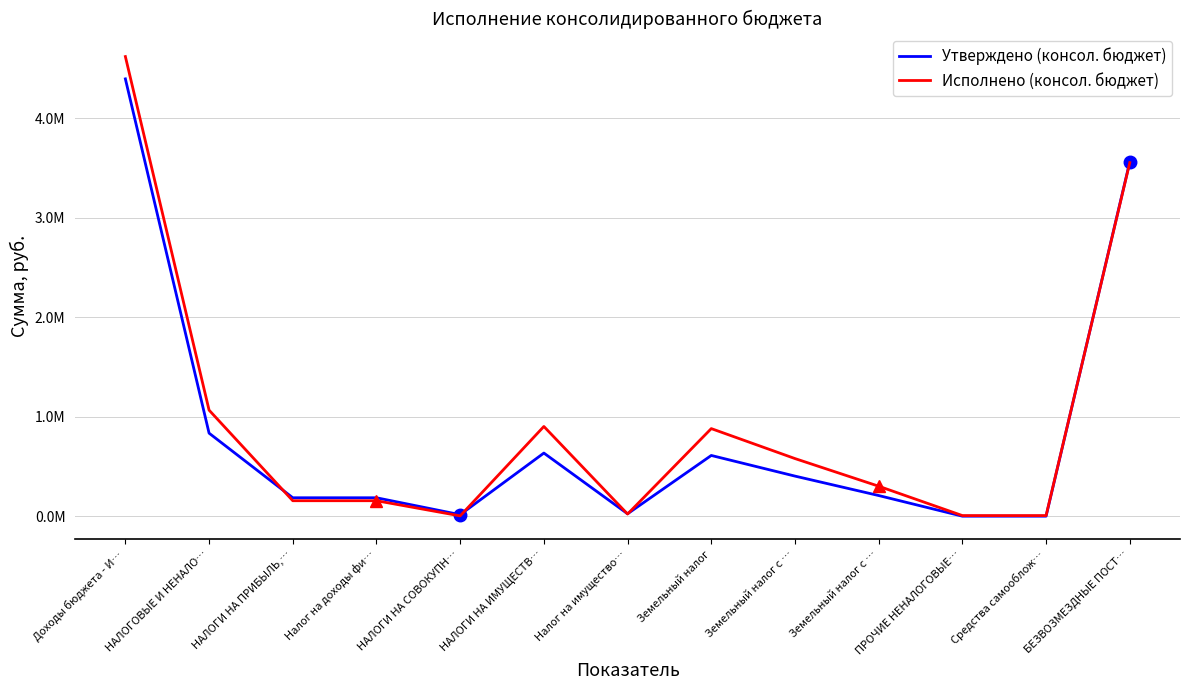

Does the chart have visible grid lines?

Yes